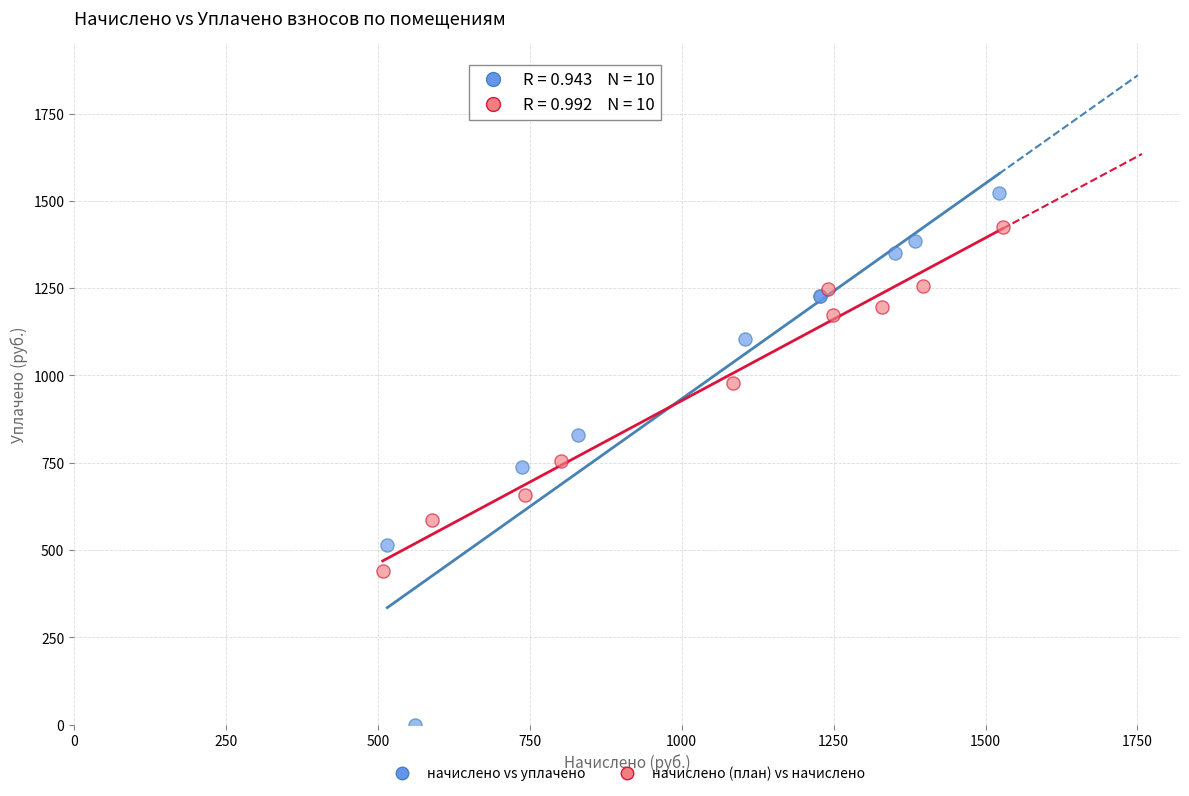

Which series reaches the minimum Y coordinate?

начислено vs уплачено